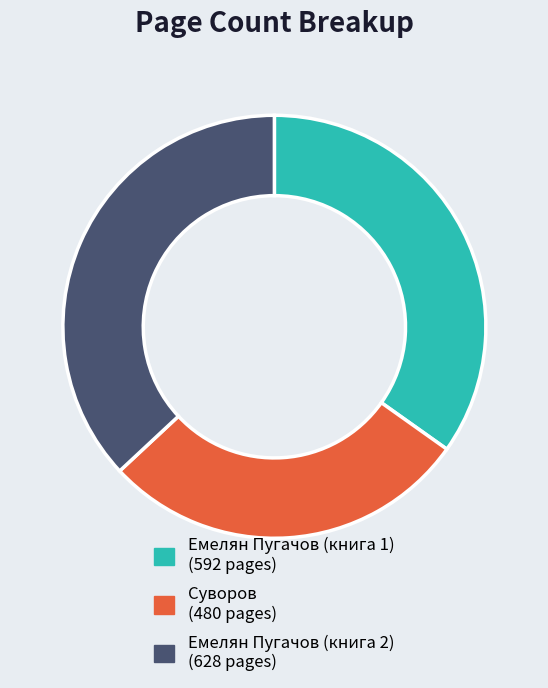

Is there any slice that represents more than half of the pie?

No